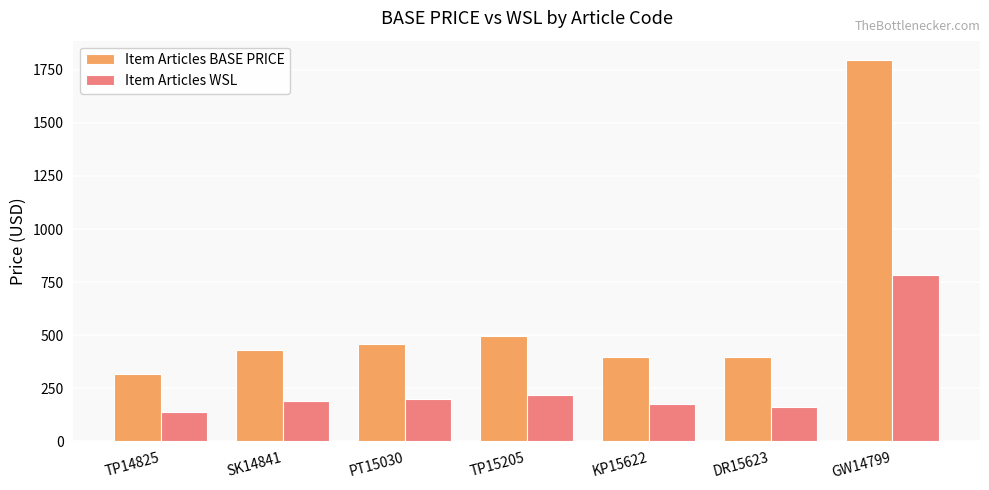

What is the label of the 1st bar from the right?

GW14799